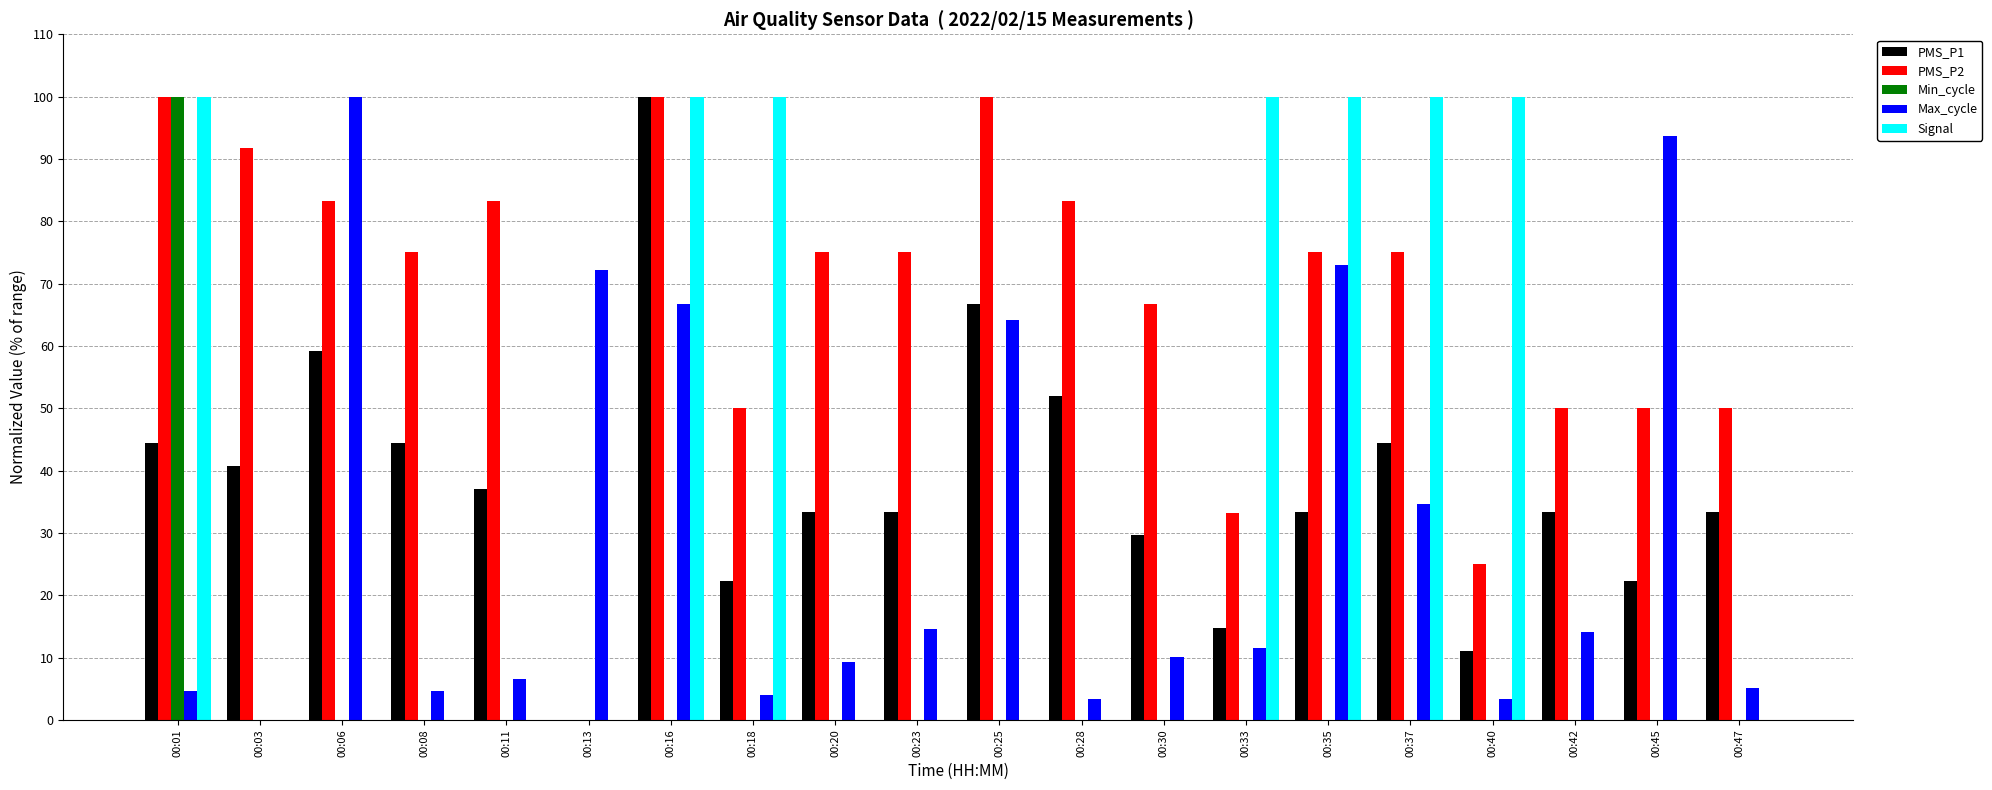

The value of PMS_P1 at 00:28 is 51.9. True or false?

True